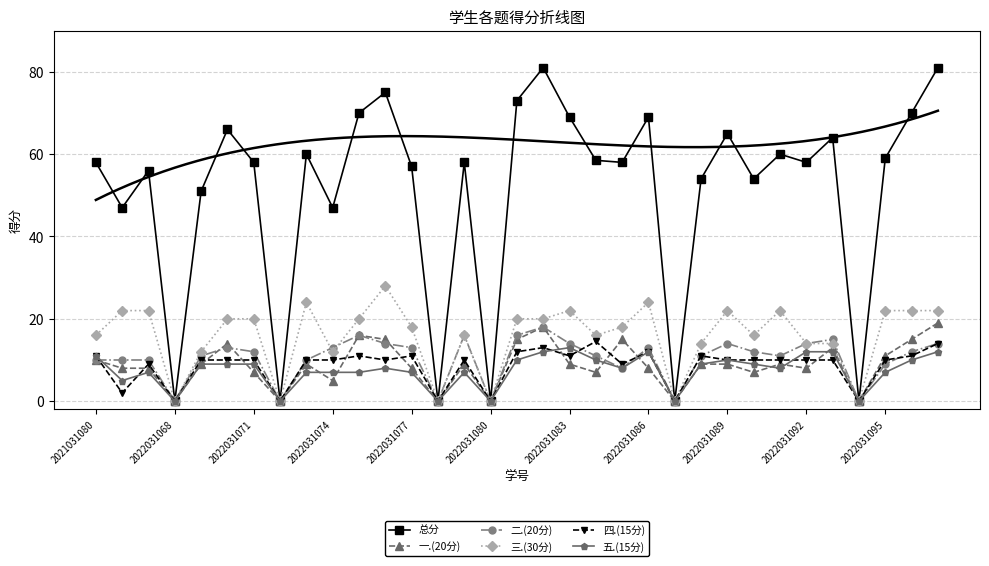

What is the maximum value shown in the chart?

81.0